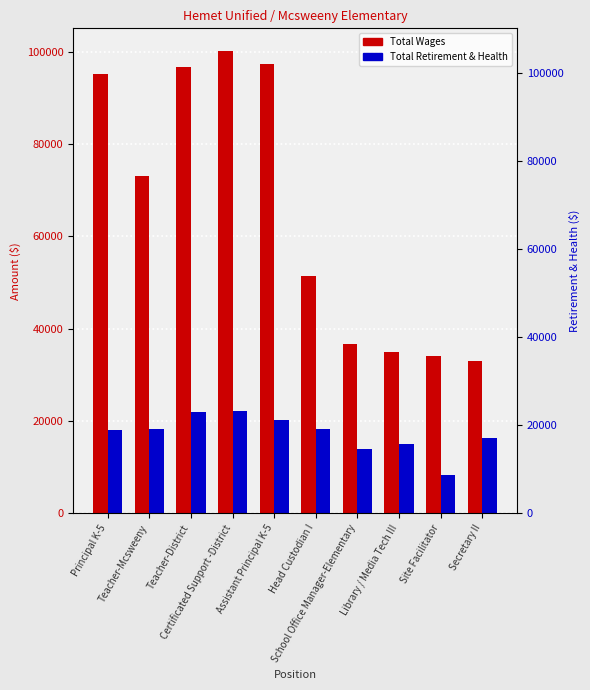

At which label does Total Wages reach its peak?

Certificated Support -District